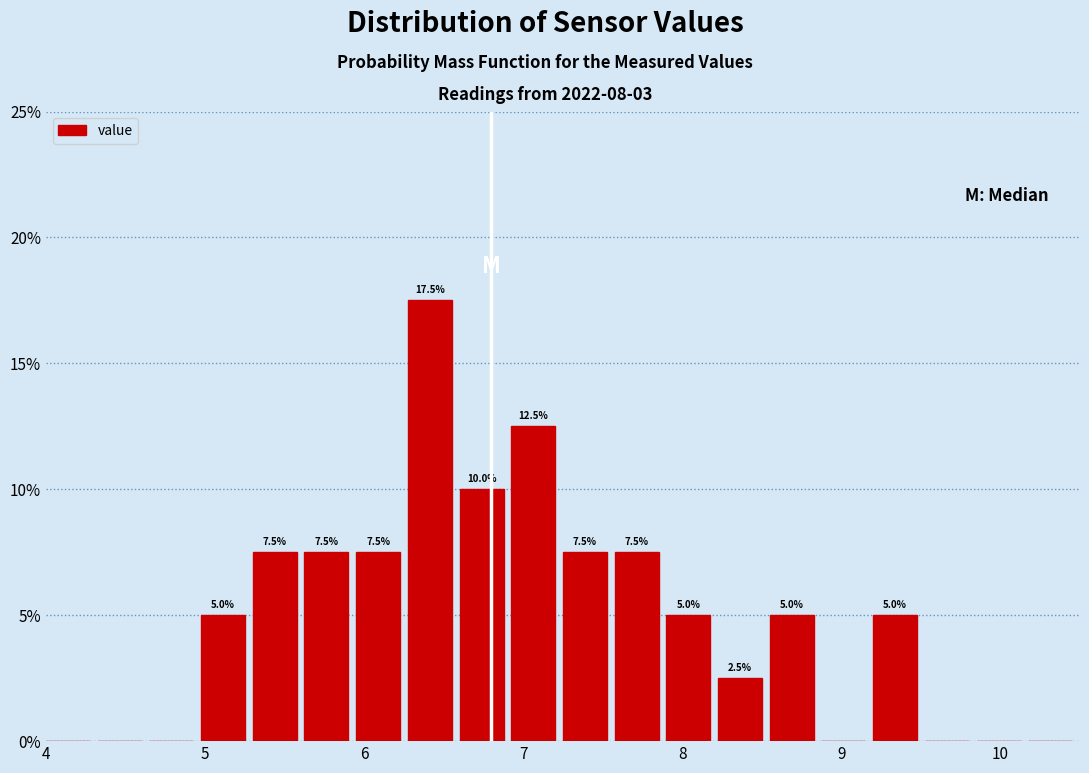

Around what value on the x-axis is the tallest bar? Give the approximate position of its centre, as read against the axis.

6.4